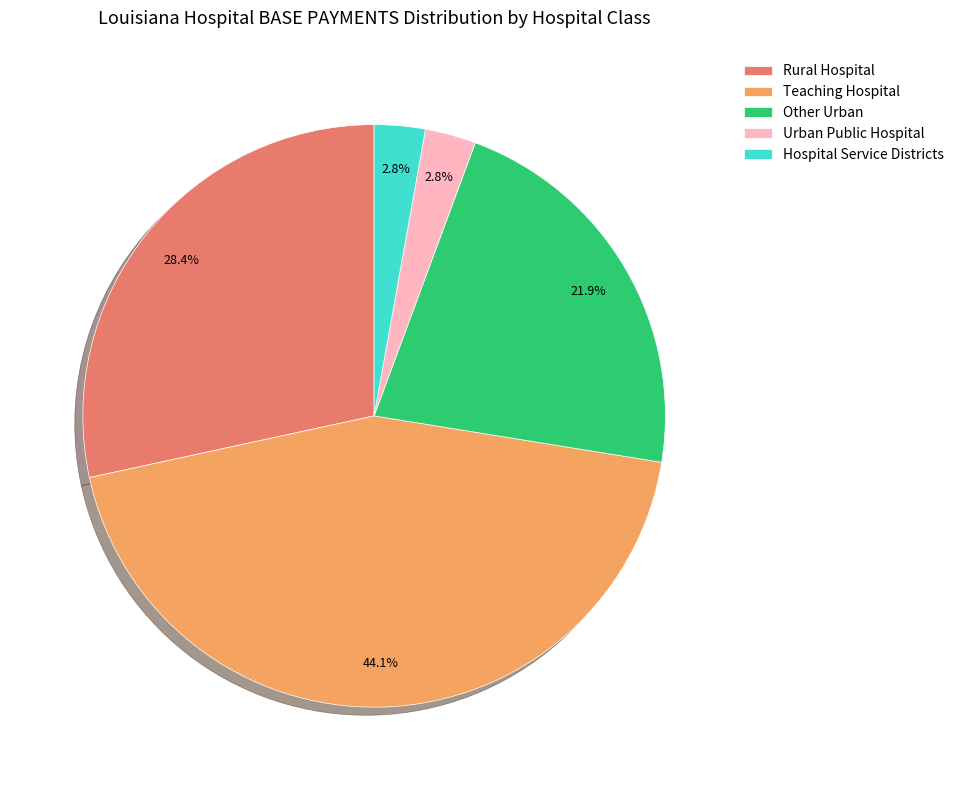

What percentage is the Hospital Service Districts slice, to the nearest percent?

3%